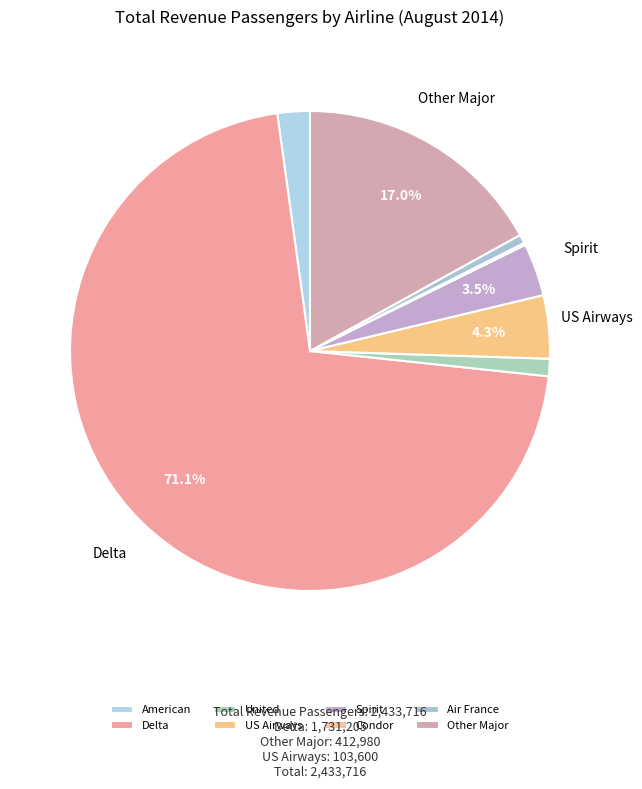

How many segments does this pie chart have?

8